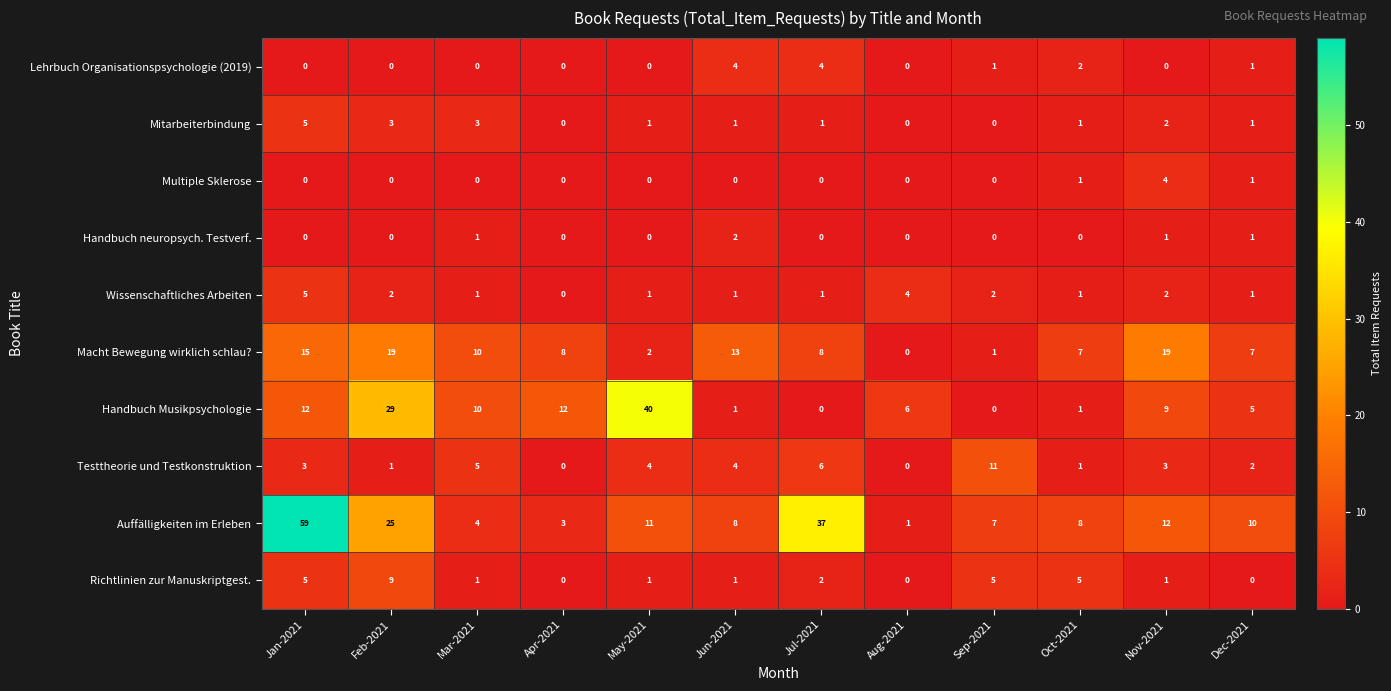

Count the Wissenschaftliches Arbeiten values in the range 1 to 2.

9